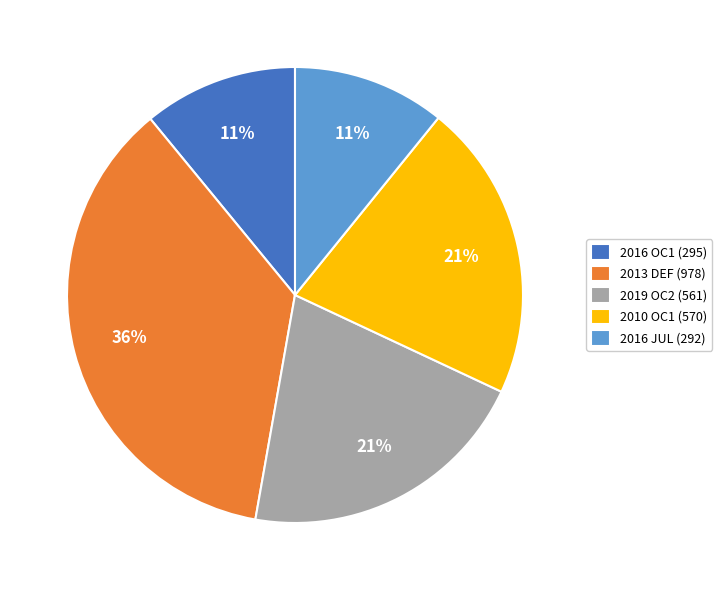

To the nearest percent, what is the combined percentage of 2016 JUL (292) and 2019 OC2 (561)?

32%